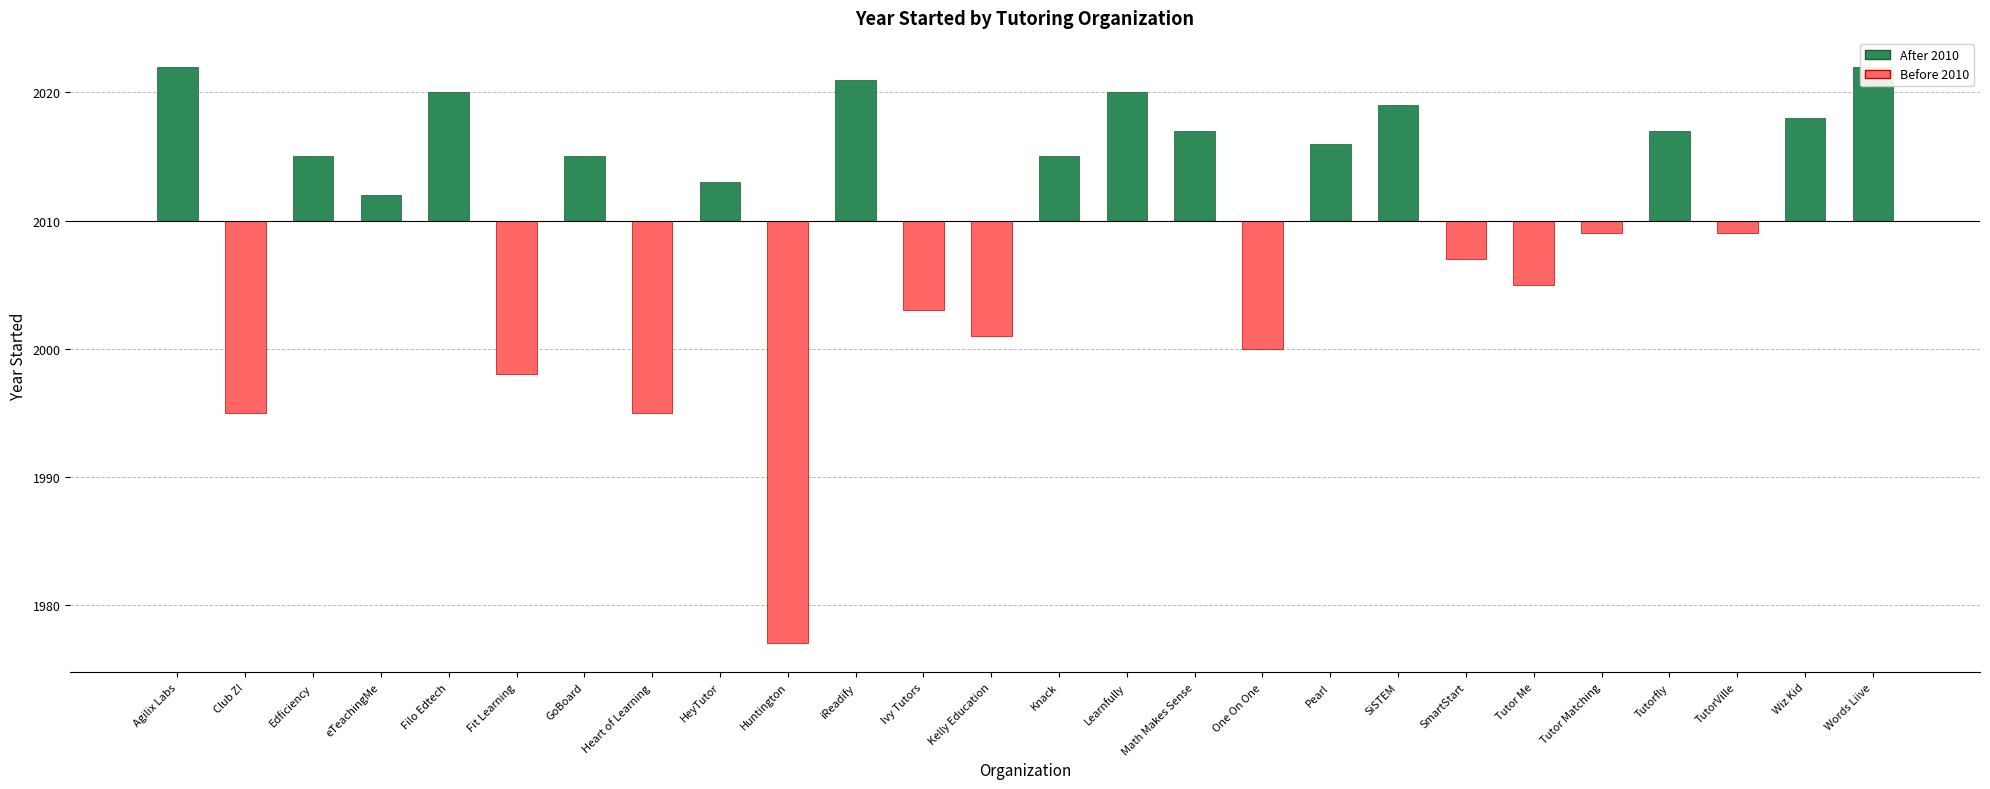

Is it true that the value at Wiz Kid is 12?

False